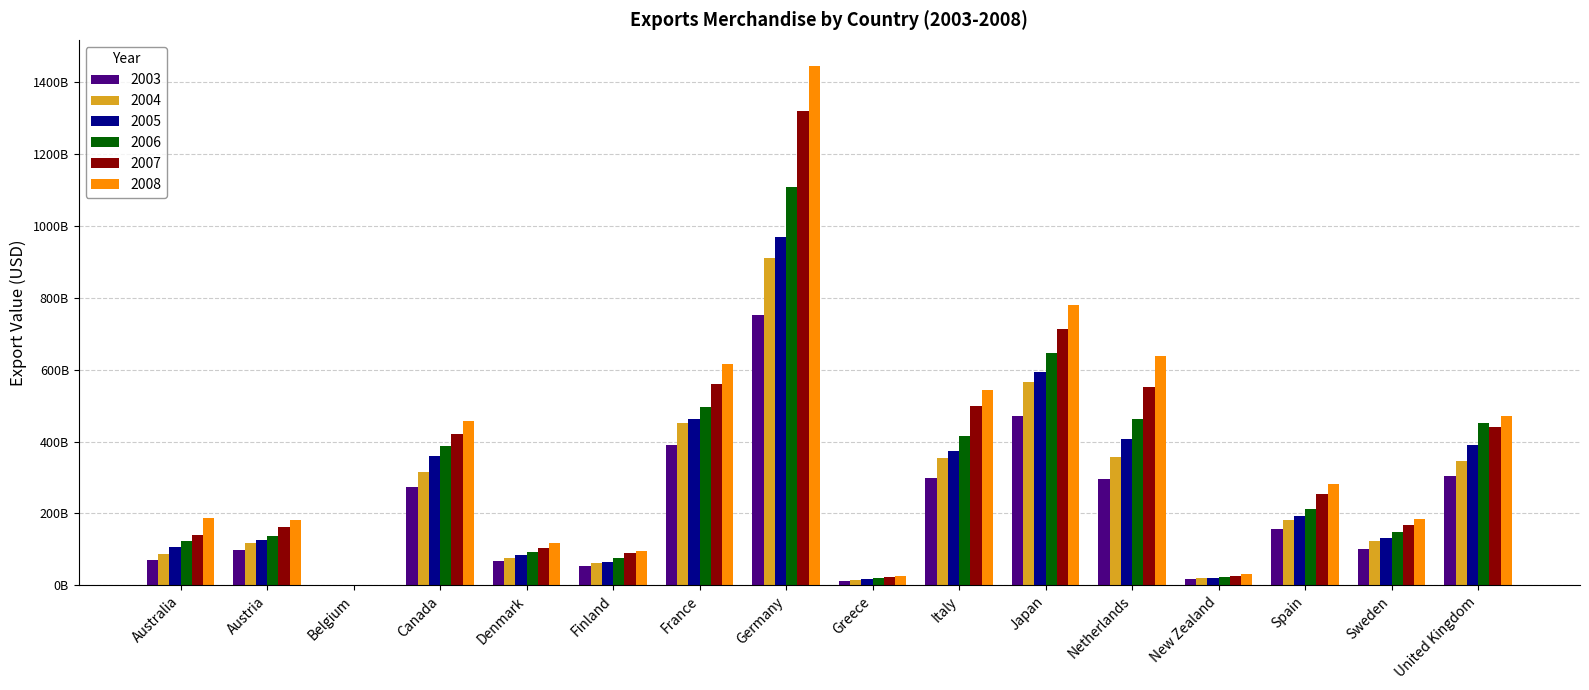

Reading left to right, extract all data points from this chart.

2003: 70377000000	97146128559	0	272739000000	66512404453	53171107082	392039281106	751560165085	13381922236	299333214230	471817000000	296012287586	16527000000	156146557358	102104163804	305627051282
2004: 86564508000	118375557452	0	316762000000	77079452392	61520303783	452105849821	909886899885	15307872304	353781779768	565675000000	357417103324	20344000000	182622842795	123266731750	347493474259
2005: 106097168000	125182143933	0	360475248000	85120849802	65497616477	463427957659	970914495277	17278409306	373134722033	594940866000	406372448797	21730098000	192644439623	130961940354	390859987628
2006: 123437404000	136751328373	0	388177873000	92557942329	77205879731	495867839697	1108106645280	20749165192	416875378361	646725059000	463629451687	22409180000	213716850869	147792821570	450907024801
2007: 141358364000	163620421408	0	420693307000	103171307748	90024877570	559612018119	1321214030850	23578074584	499881541244	714327036000	550754891755	26943386000	253297331794	168817020132	441830822019
2008: 187256679000	181288995152	0	456470923000	116922627190	96455385873	616240123237	1446171446714	26381687098	542748079897	781412163000	637917915395	30580121000	281493198693	183327276527	472167687885